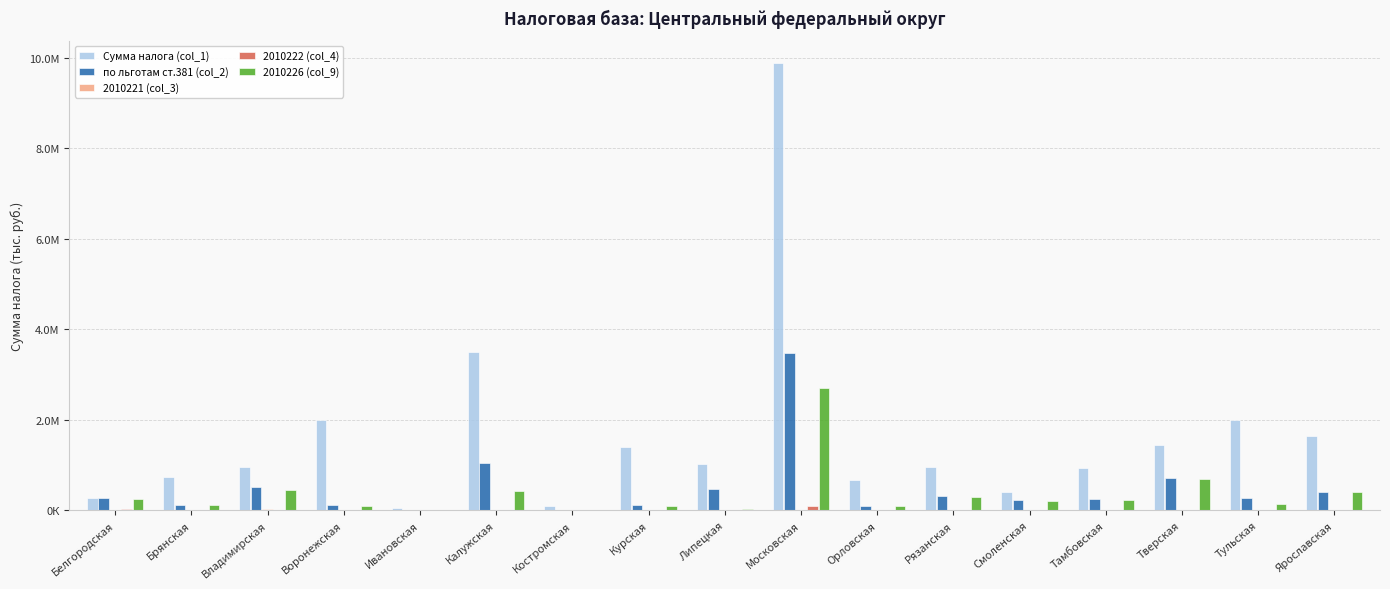

Are the bars grouped side by side (vs. stacked)?

Yes